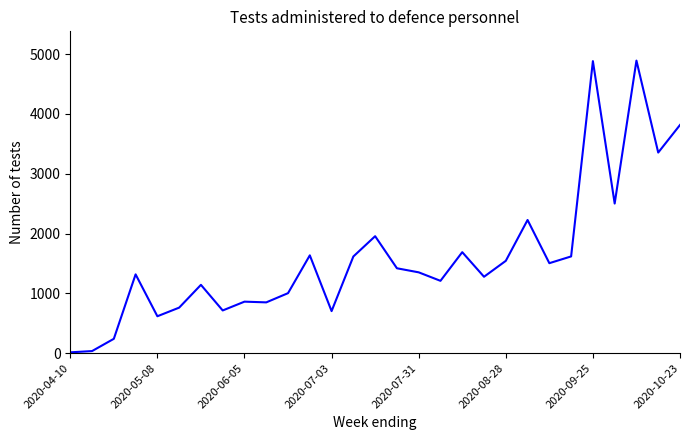

Does the chart have visible grid lines?

No